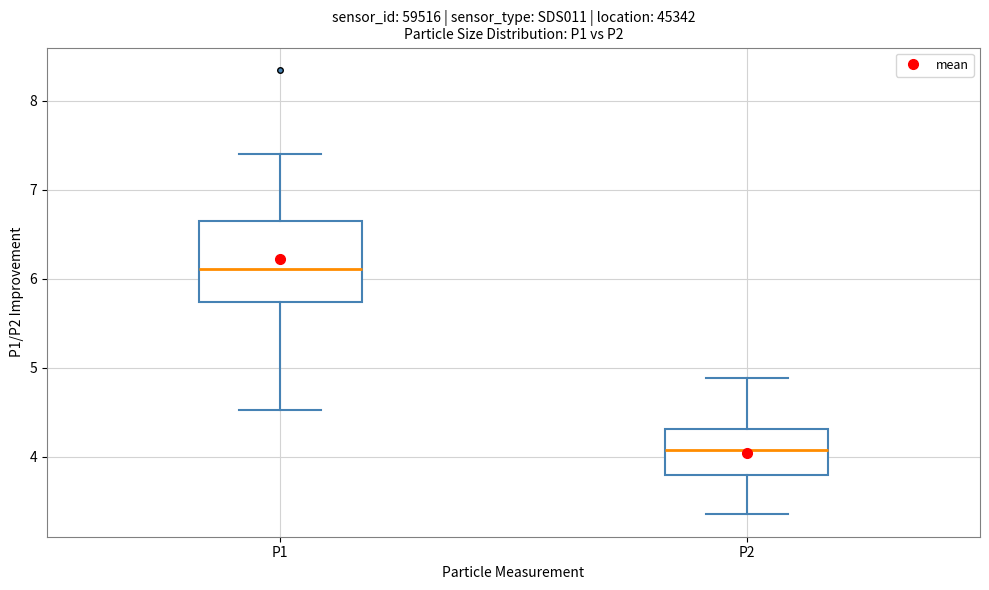

Where does the upper whisker of the box for P1 end on the y-axis? The values are not printed on the chart, so give them approximately, as read against the axis.

7.4